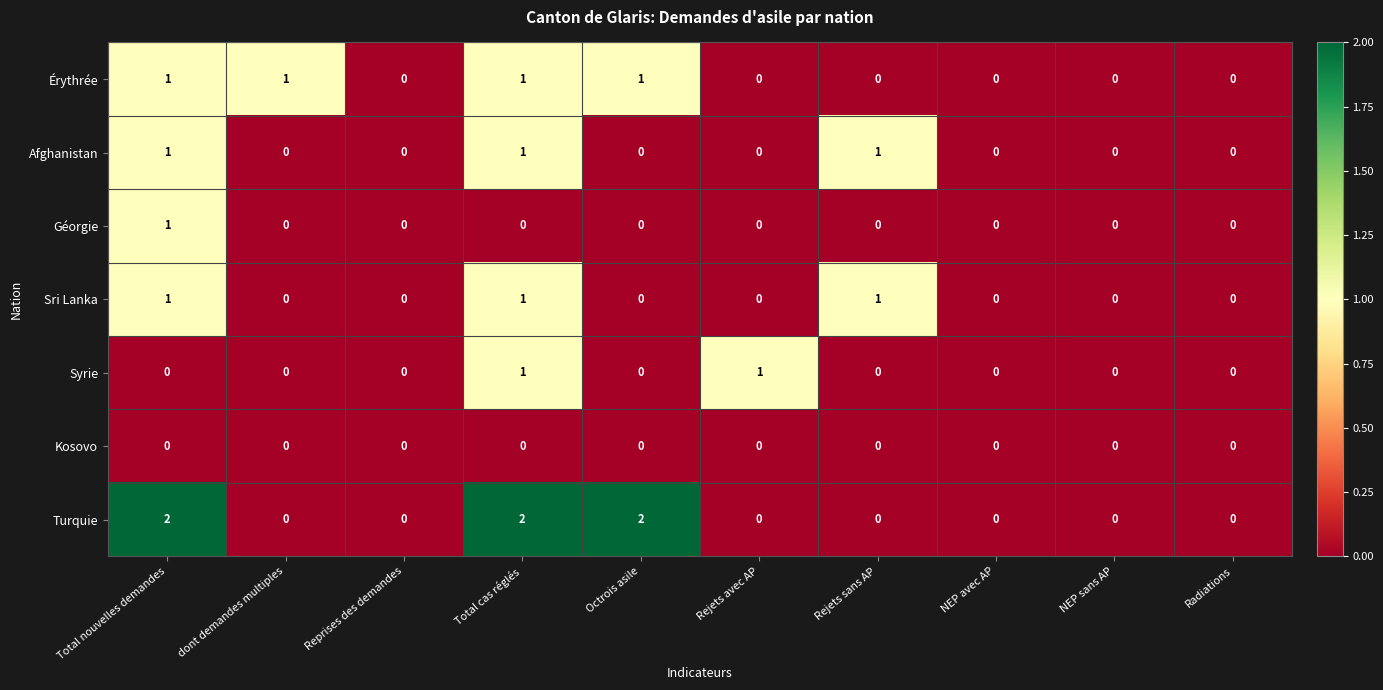

The value of Afghanistan at NEP avec AP is 0. True or false?

True